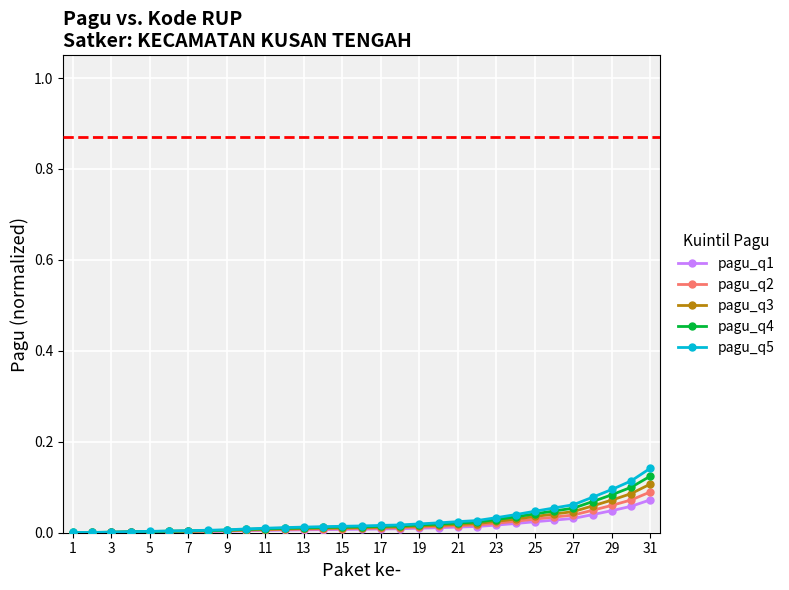

Which series has the widest spread of values?

pagu_q5